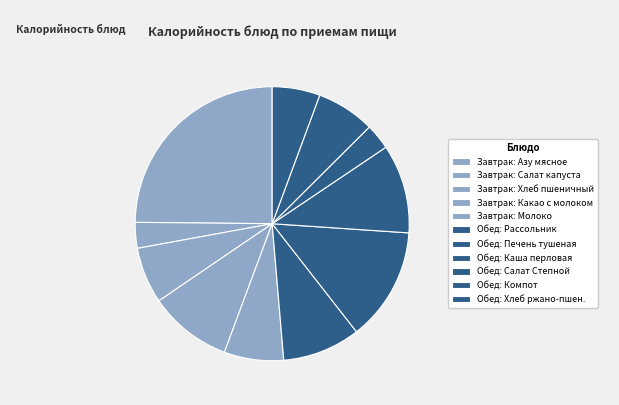

How many slices are in this pie chart?

11